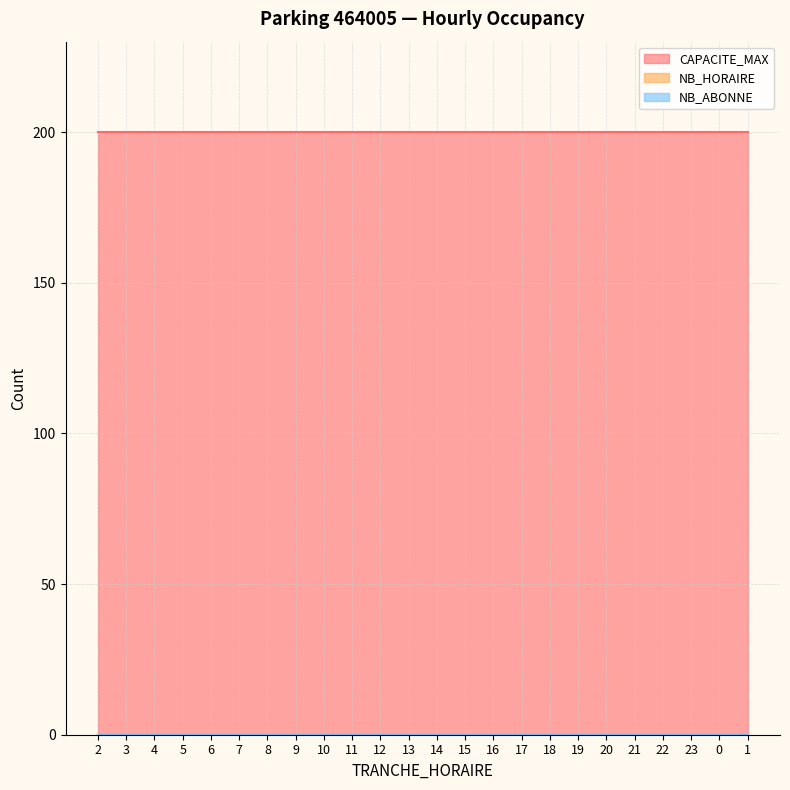

Which category has the highest value in the NB_ABONNE series?

2